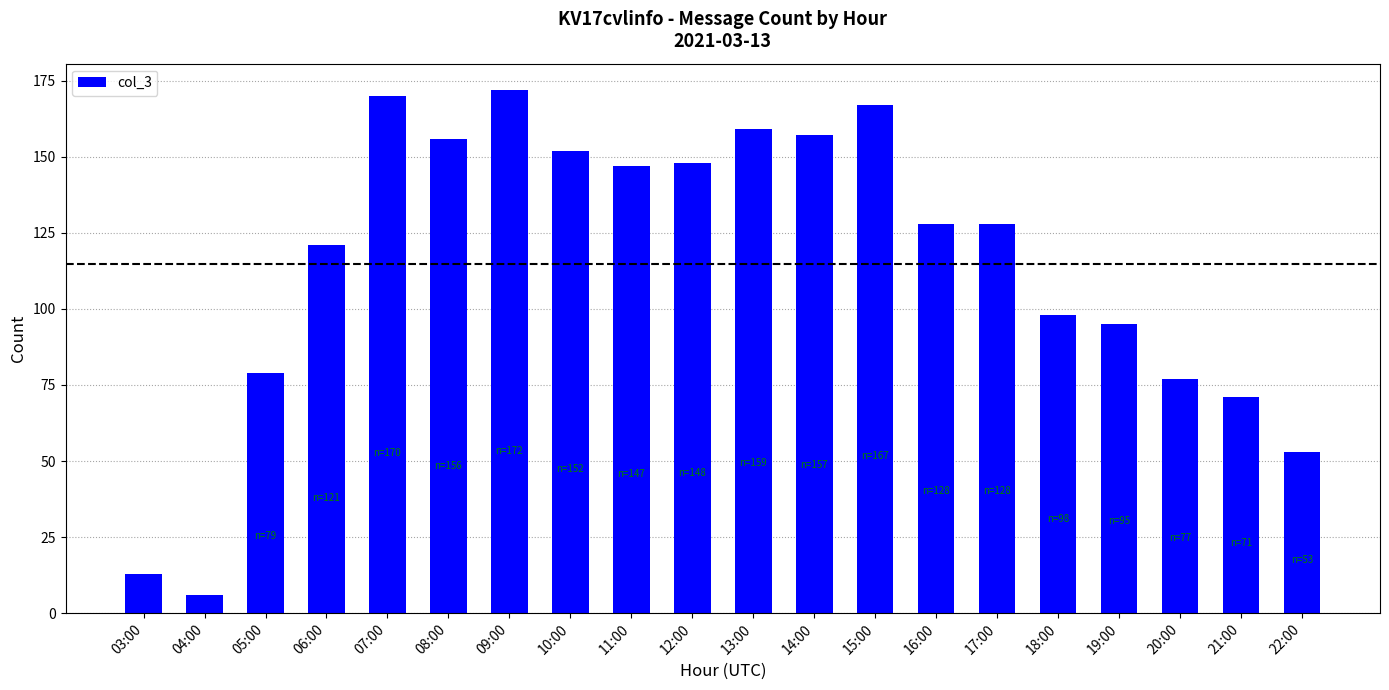

Where is the data nearest to the value 89?

19:00